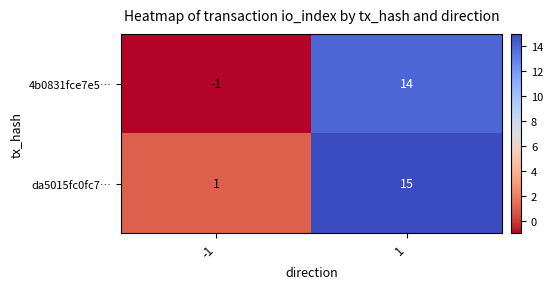

Rank the series by their average value, from highest to lowest.

da5015fc0fc7…, 4b0831fce7e5…